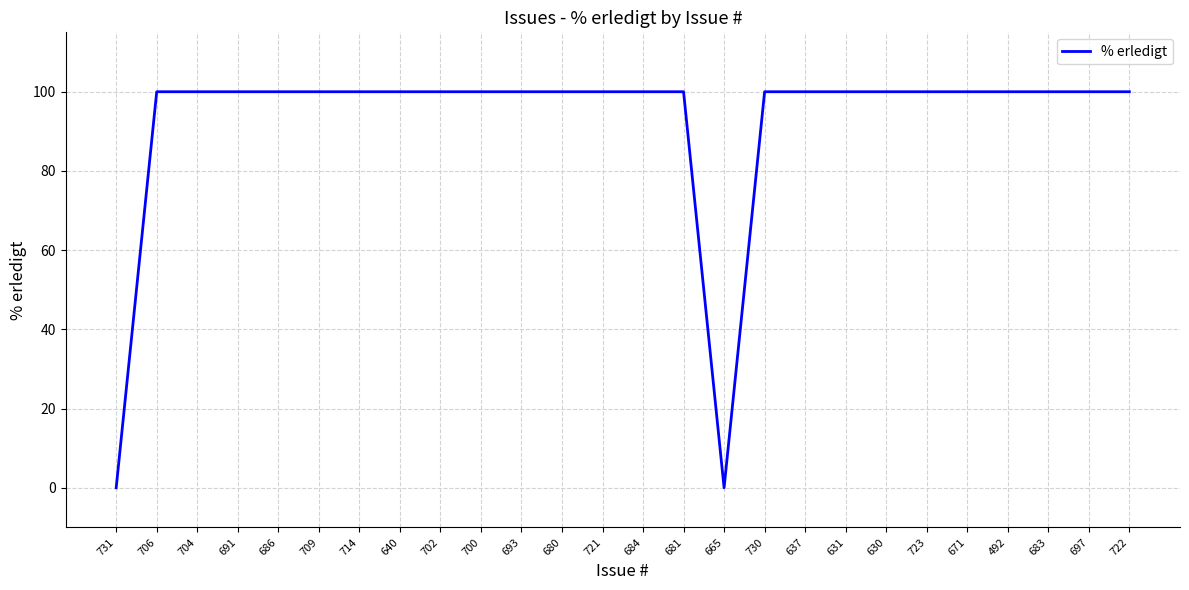

How many lines are shown in the chart?

1